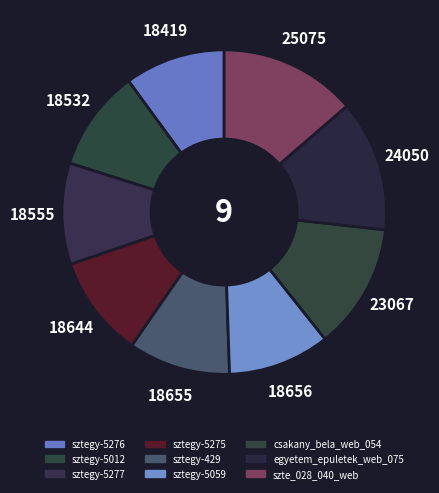

True or false: sztegy-429 accounts for 23% of the total.

False